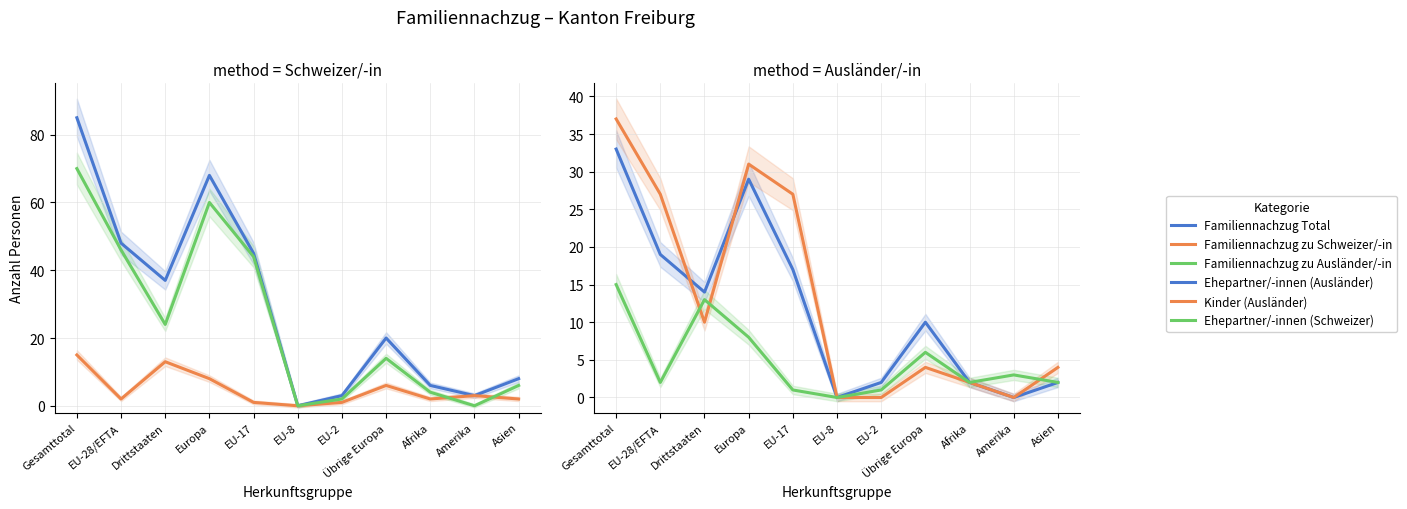

Where is the first local maximum for Familiennachzug Total?

Europa